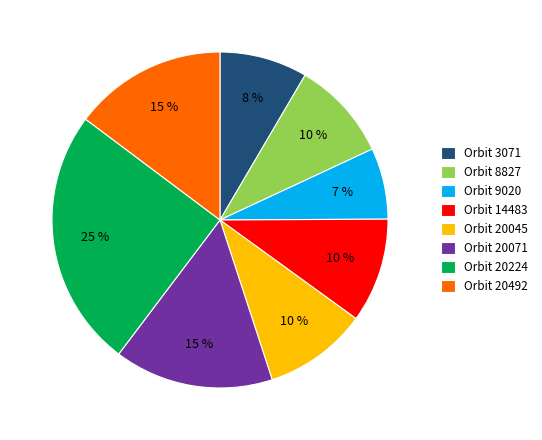

To the nearest percent, what portion does Orbit 20492 represent?

15%